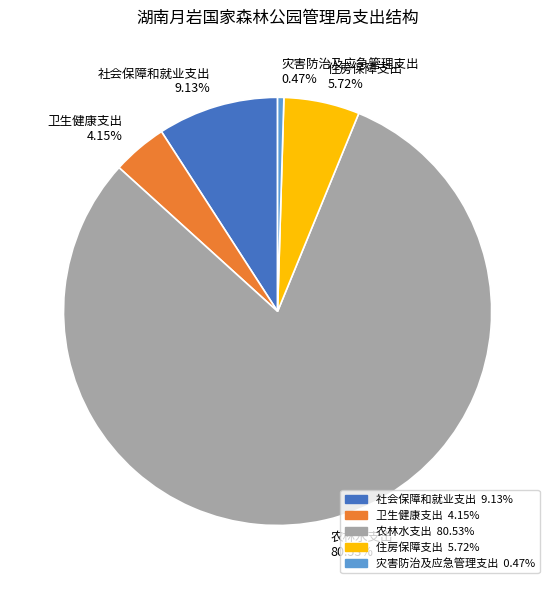

Which has a higher value, 农林水支出 80.53% or 住房保障支出 5.72%?

农林水支出 80.53%